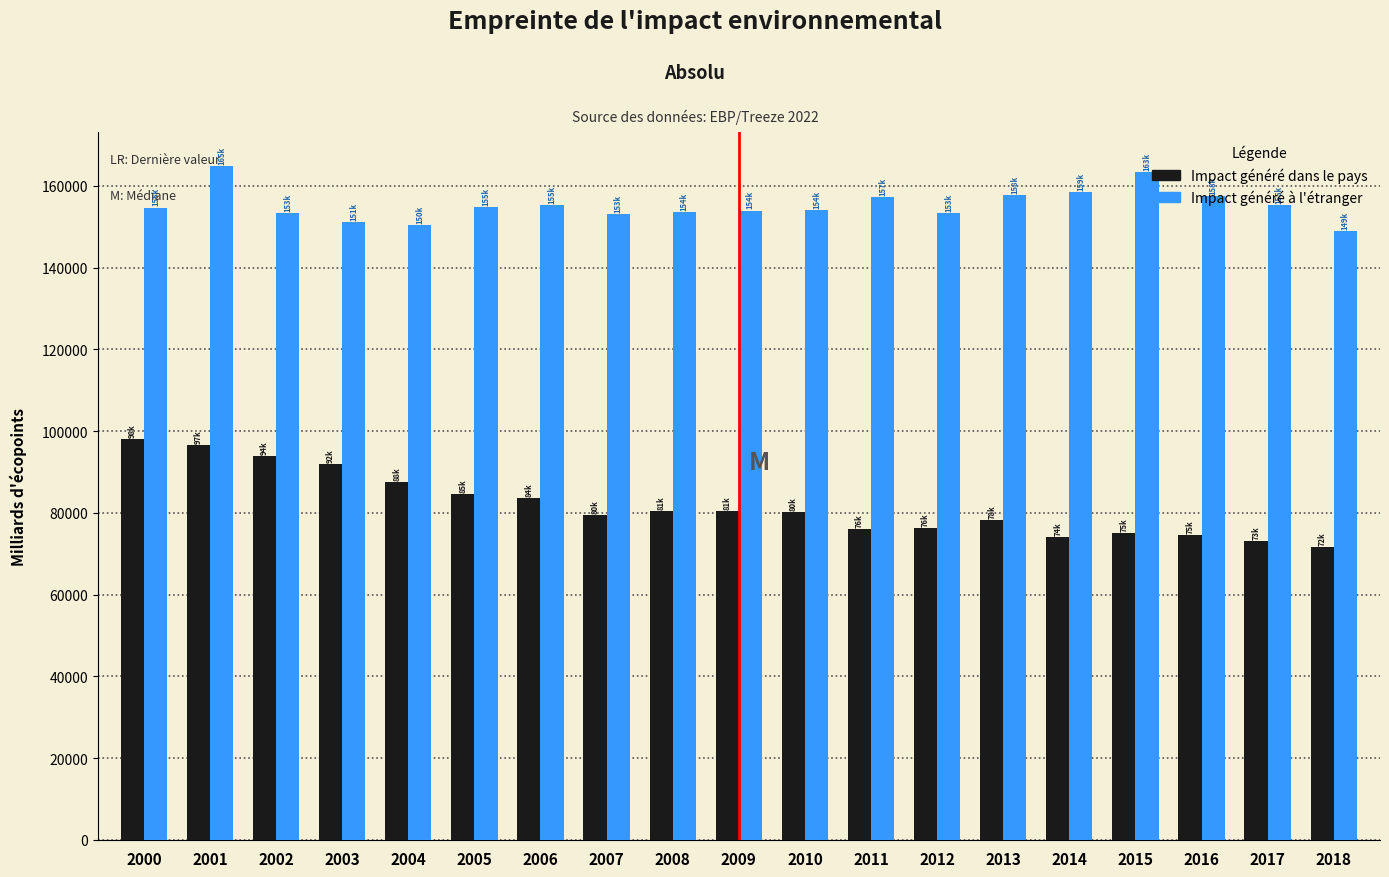

What is the spread (max minus min) of values at 2011?

81198.1